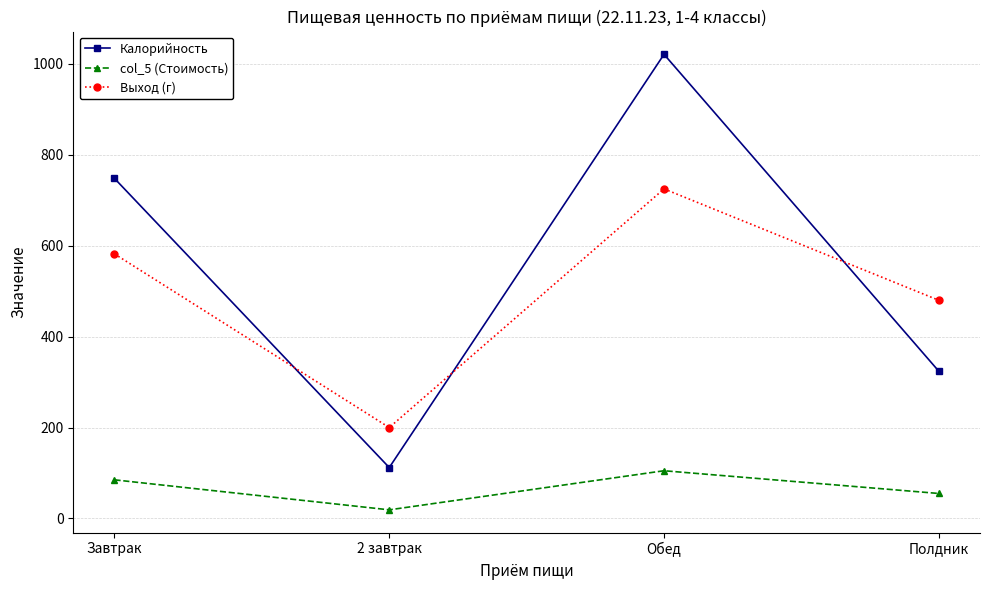

At which category is the sum across all series the highest?

Обед